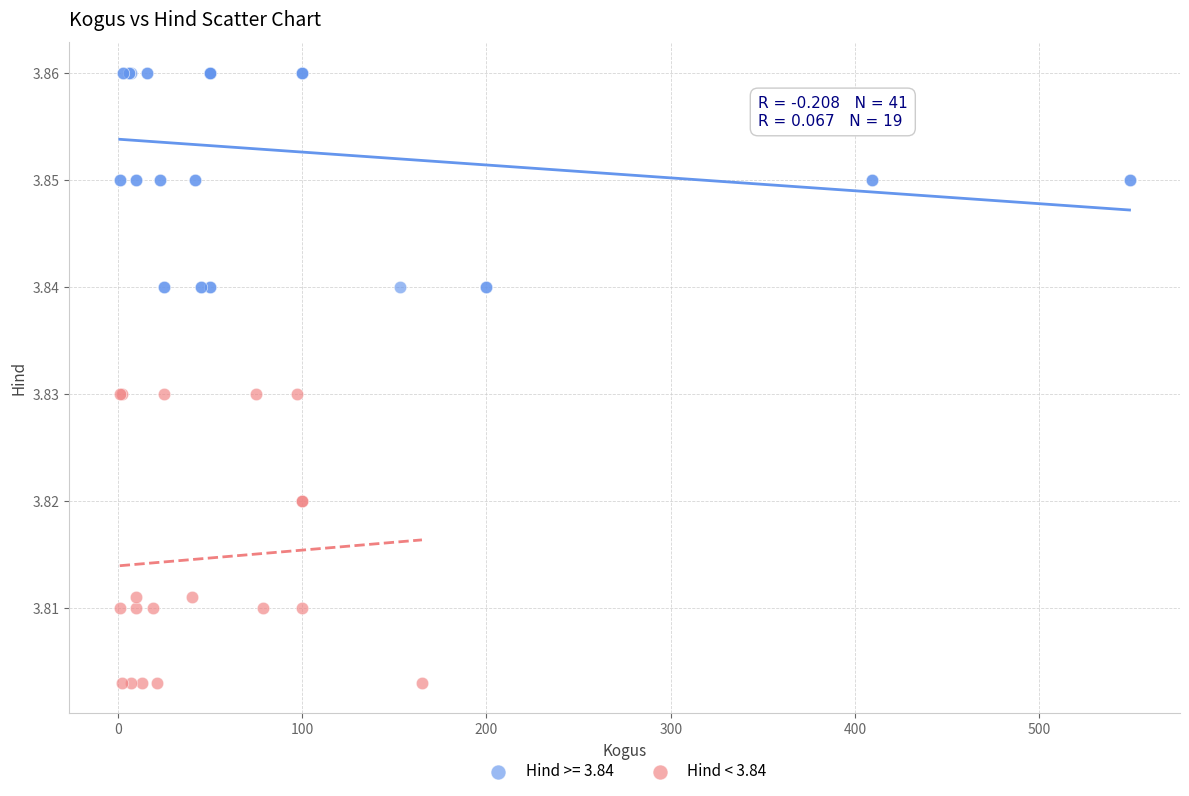

Which series has the largest Y range (max minus min)?

Hind < 3.84